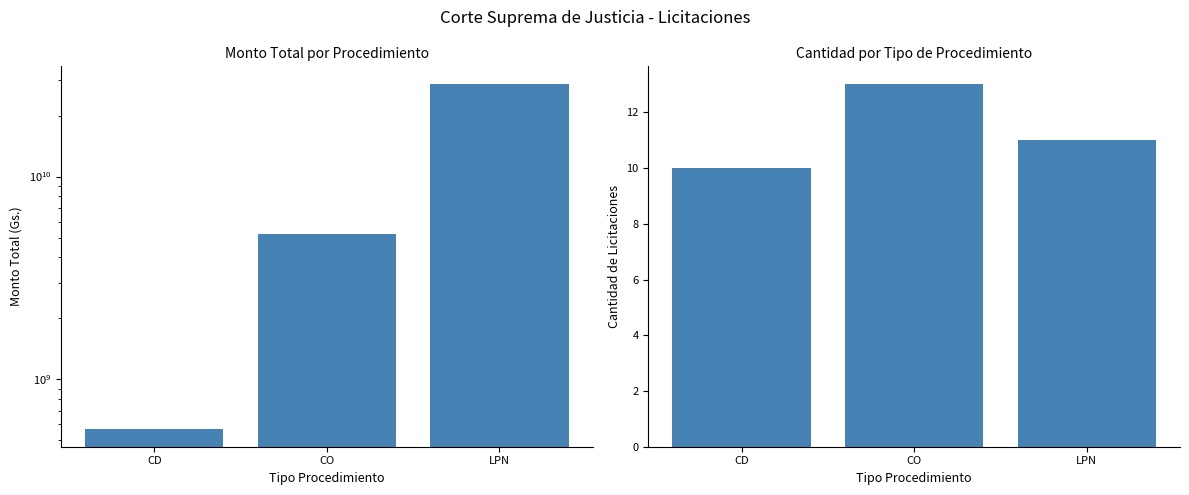

What are all the series names shown in the legend?

Monto Total, Cantidad